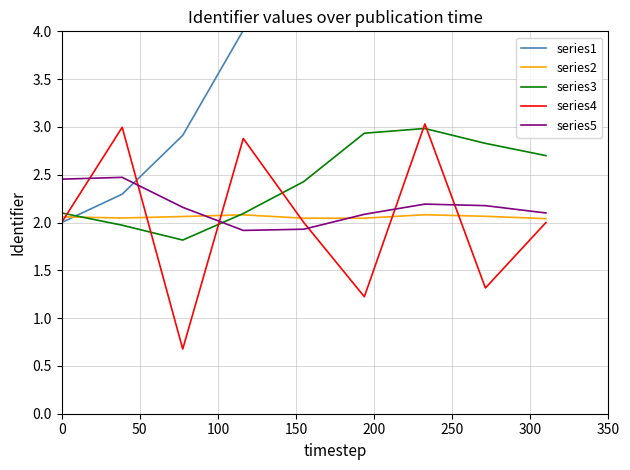

True or false: series2 and series4 intersect in this chart.

True